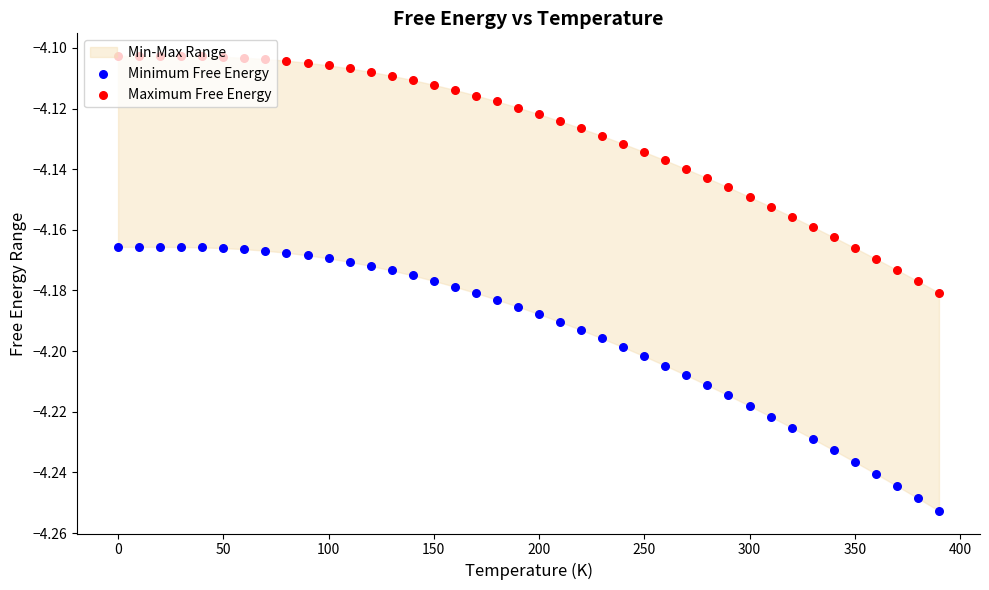

Which series contains the highest Y value?

Maximum Free Energy